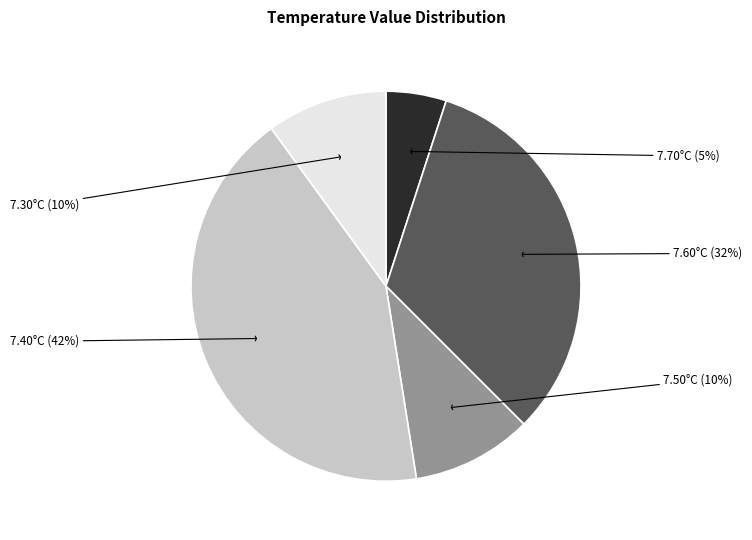

Does any single category account for the majority?

No